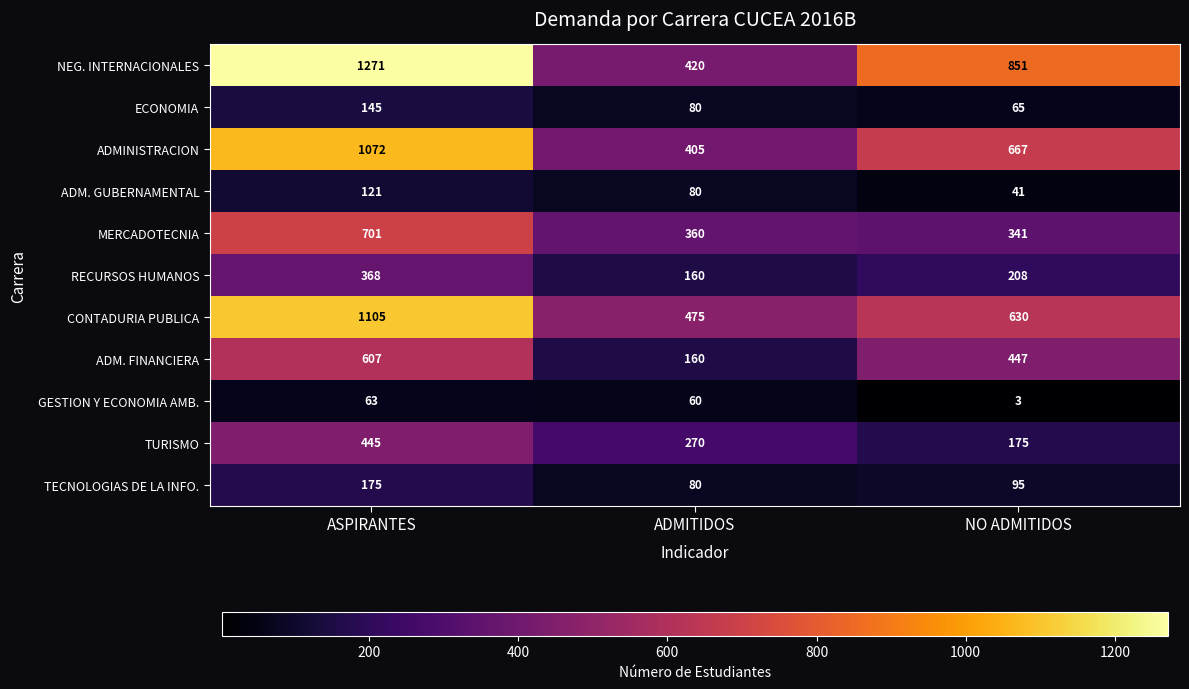

What is the spread (max minus min) of values at NO ADMITIDOS?

848